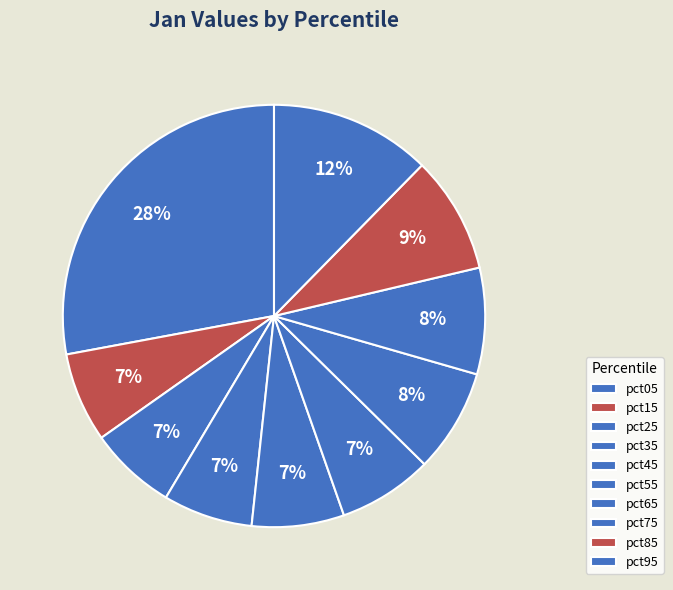

To the nearest percent, what portion does pct55 represent?

7%